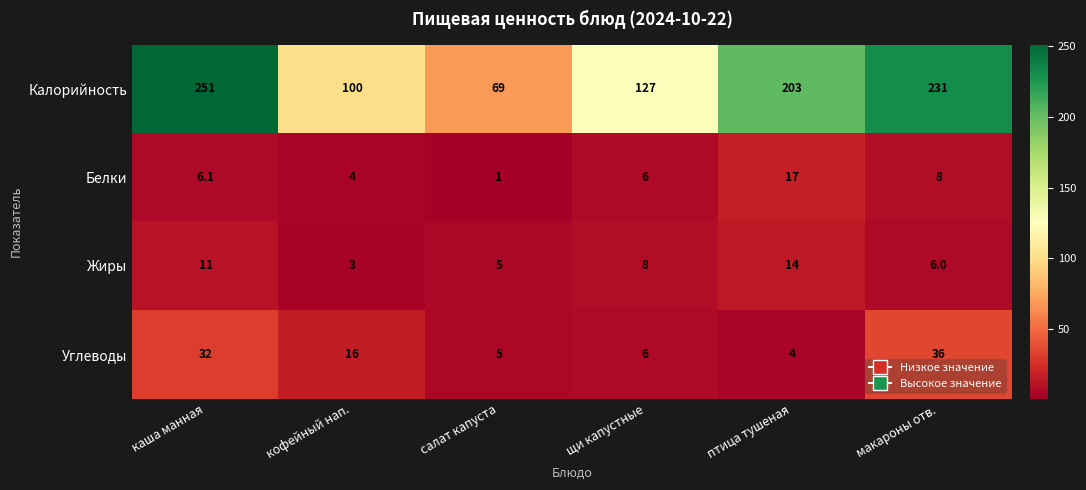

What is the total value across all series at салат капуста?

80.0